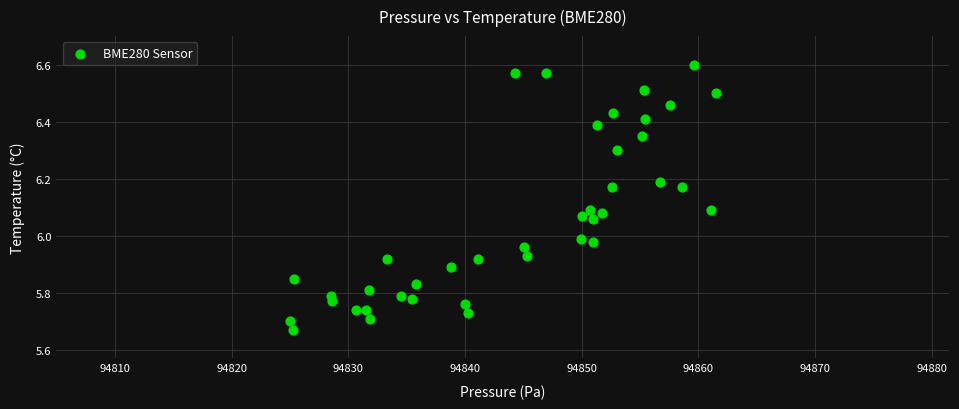

What is the range of X values (max minus min)?

36.5